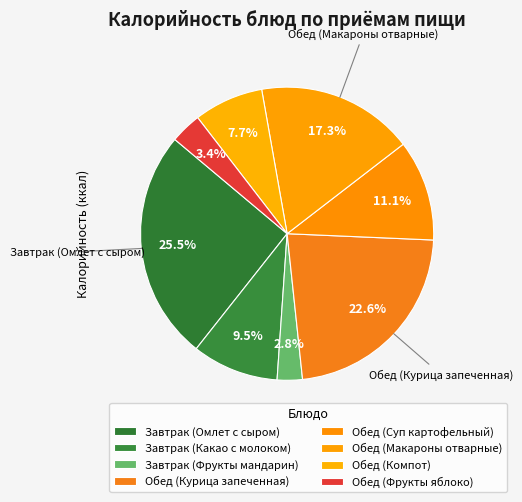

Which slice is the smallest?

Завтрак (Фрукты мандарин)